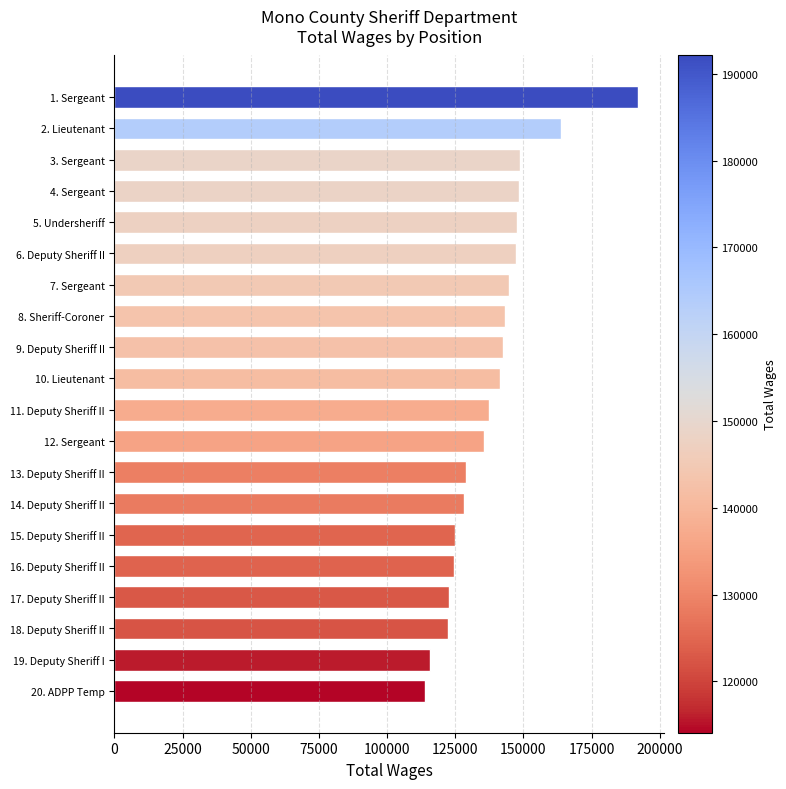

At which category does the chart reach its minimum across all series?

20. ADPP Temp